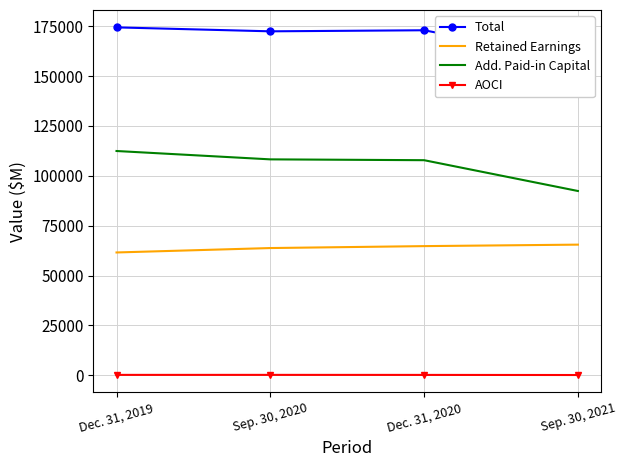

Which category has the highest value in the Total series?

Dec. 31, 2019